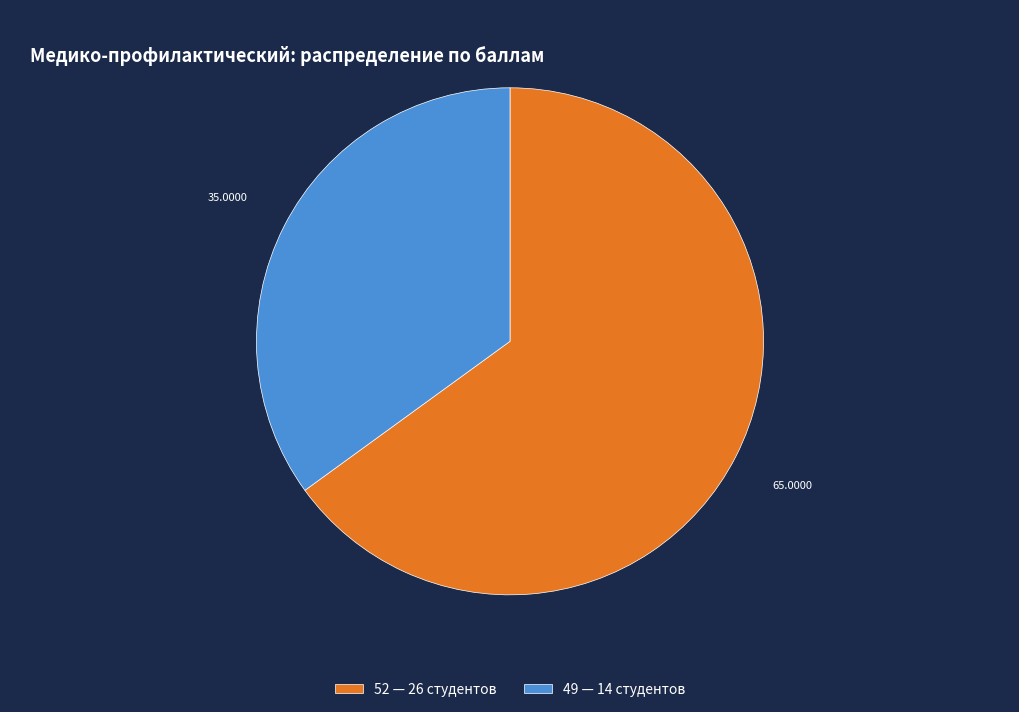

How many segments does this pie chart have?

2